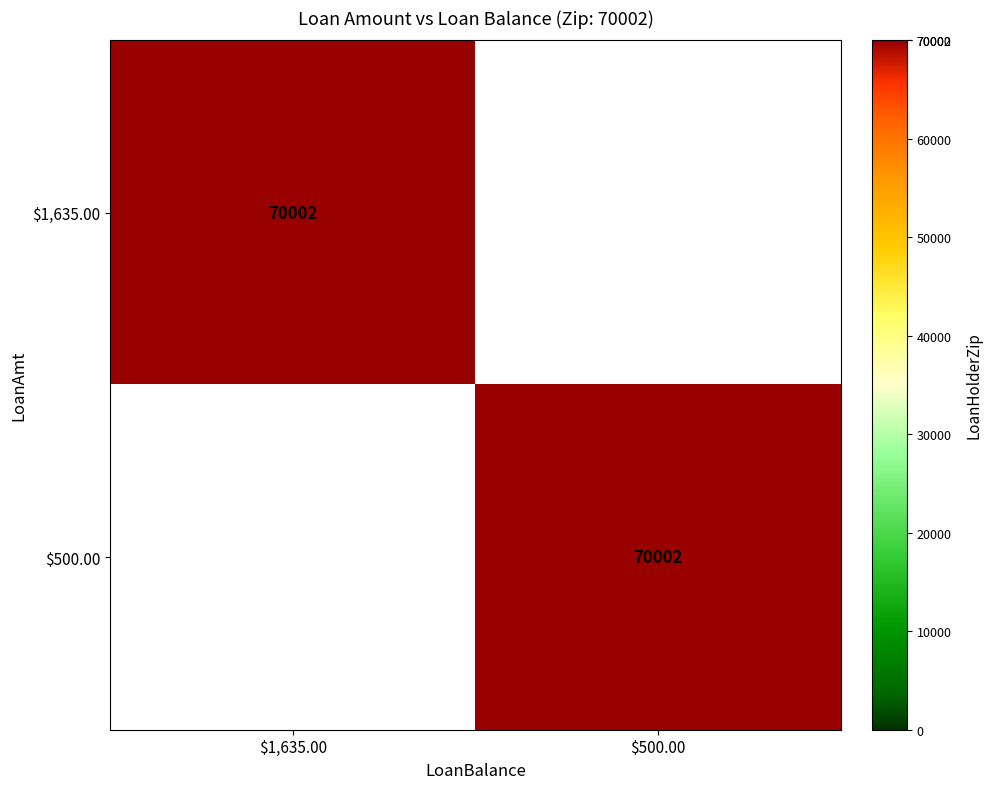

What is the maximum value for $1,635.00?

70002